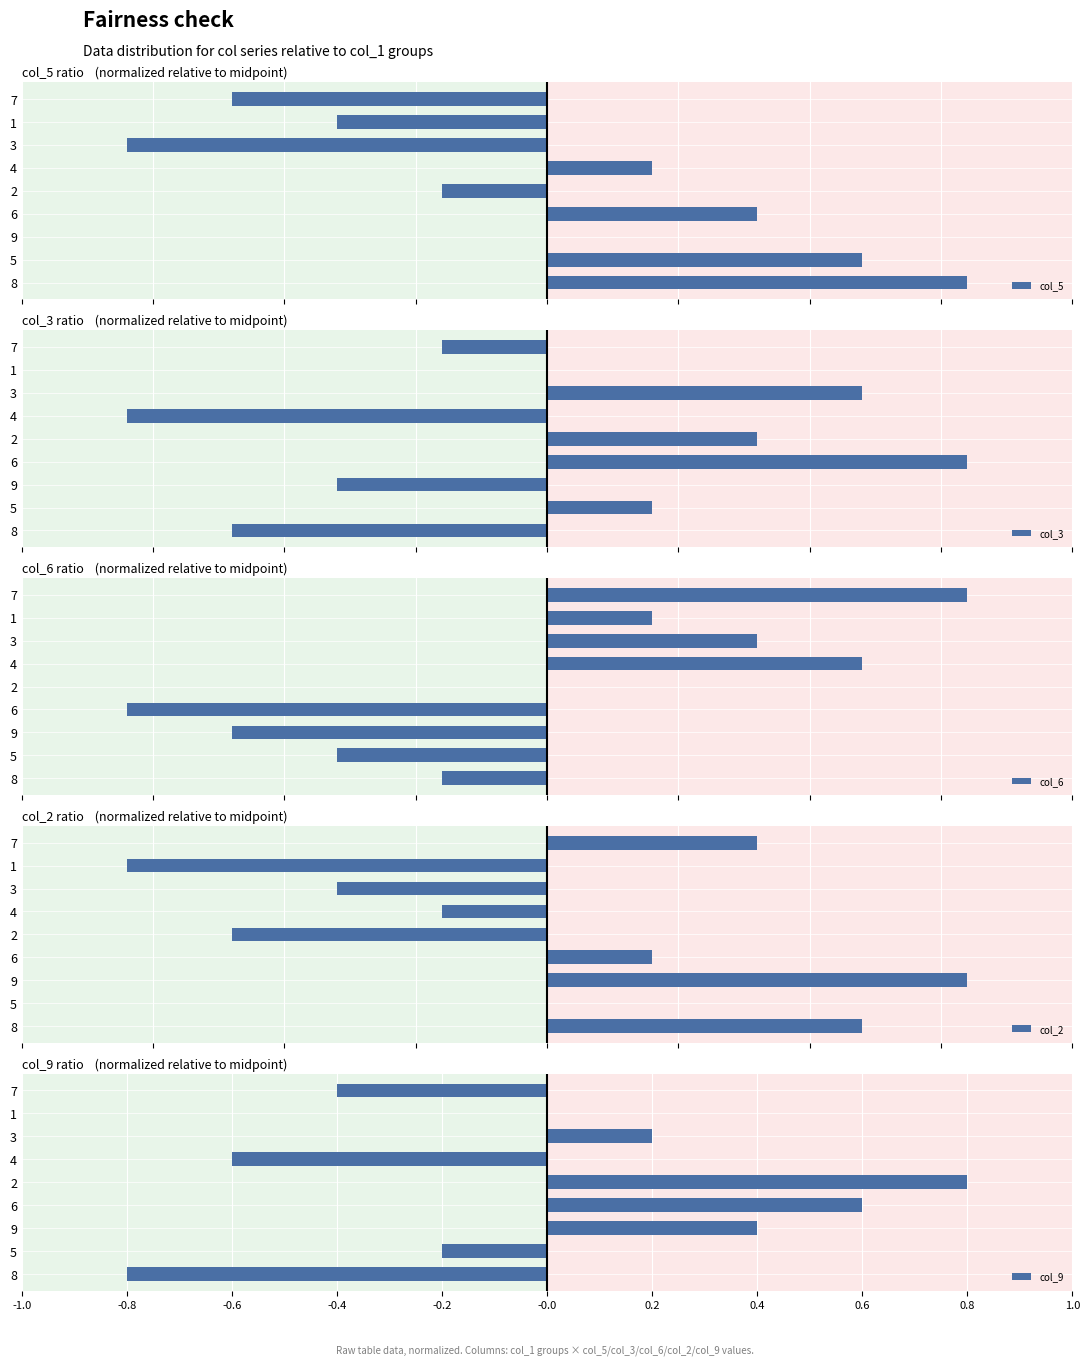

Is it true that col_9 equals 0.4 at 9?

True